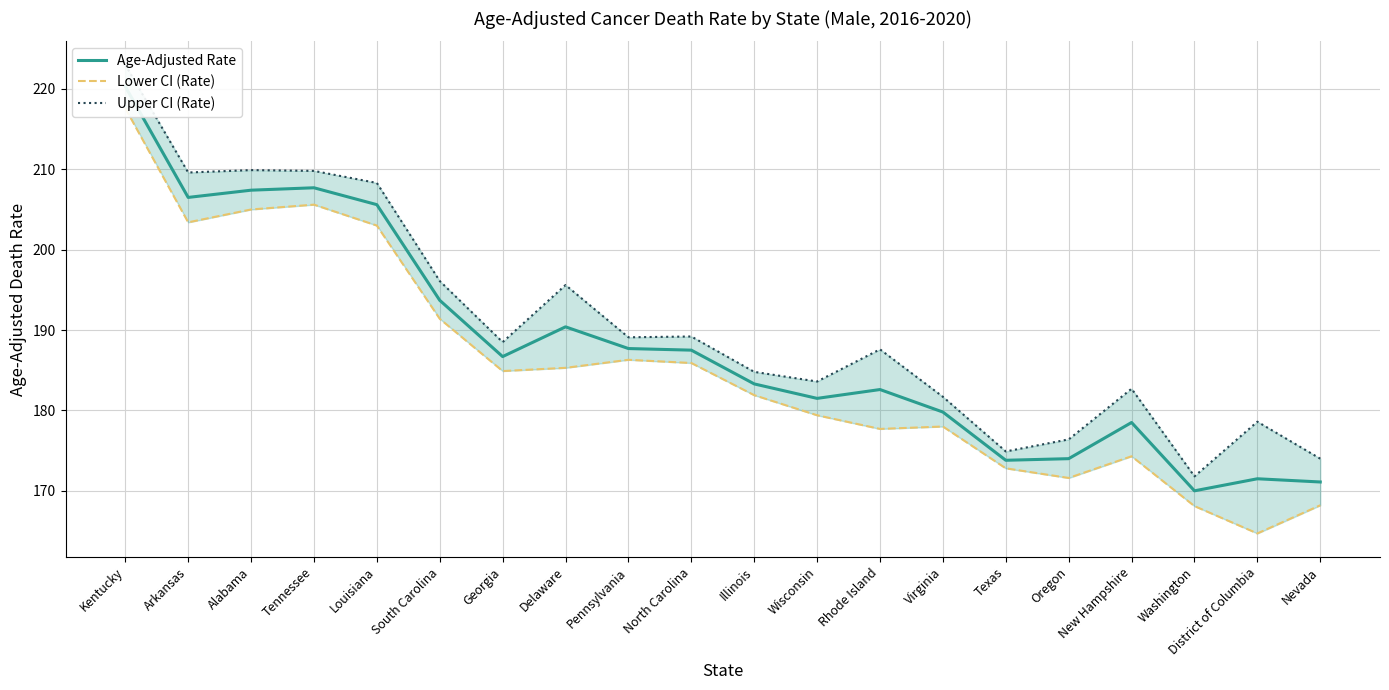

At how many categories does at least one series exceed 213?

1